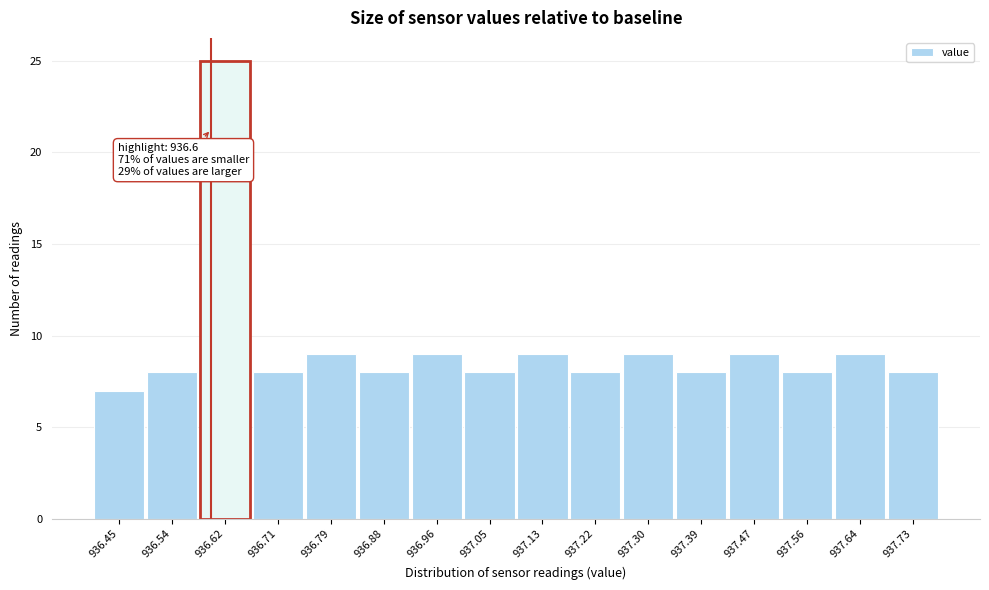

Which range on the x-axis has the tallest bar?

936.580 to 936.665